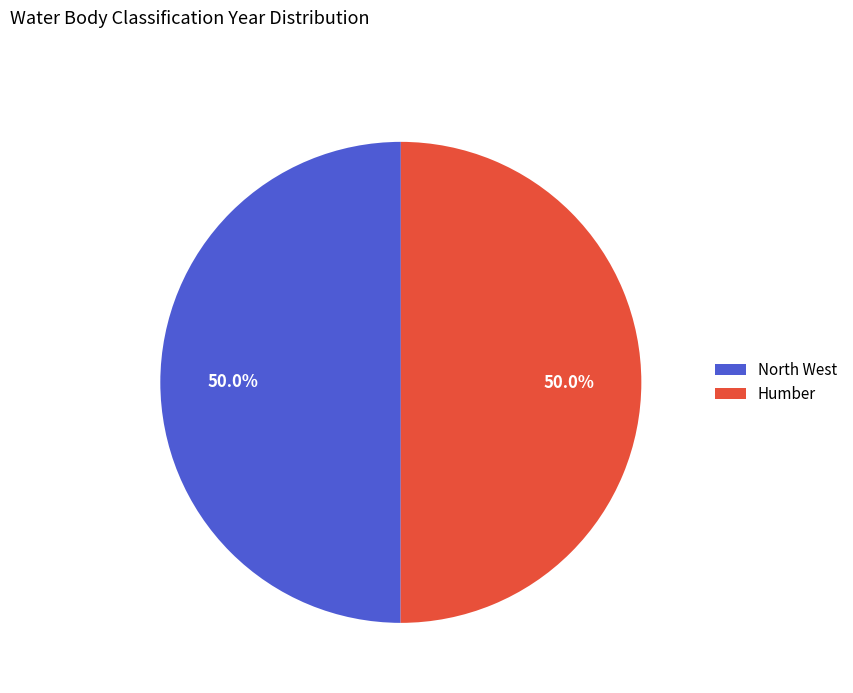

What is the ratio of the value at North West to the value at Humber?

1.0